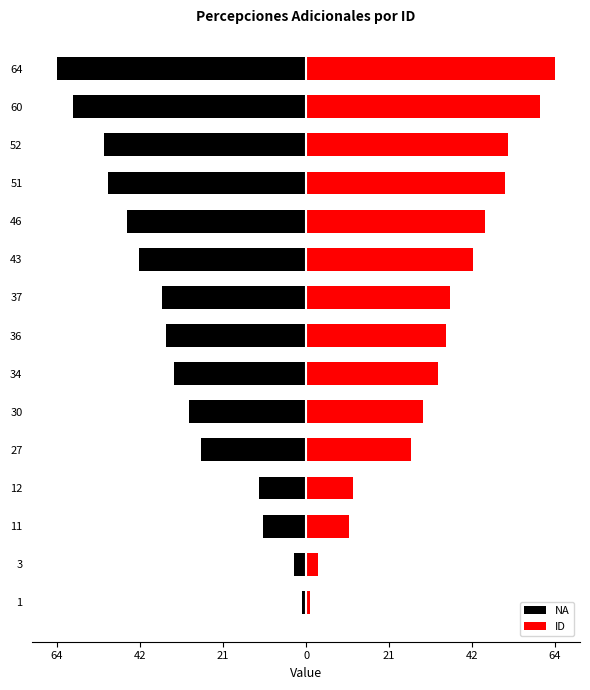

Reading left to right, list all the values displayed in this chart.

NA: -1	-3	-11	-12	-27	-30	-34	-36	-37	-43	-46	-51	-52	-60	-64
ID: 1	3	11	12	27	30	34	36	37	43	46	51	52	60	64